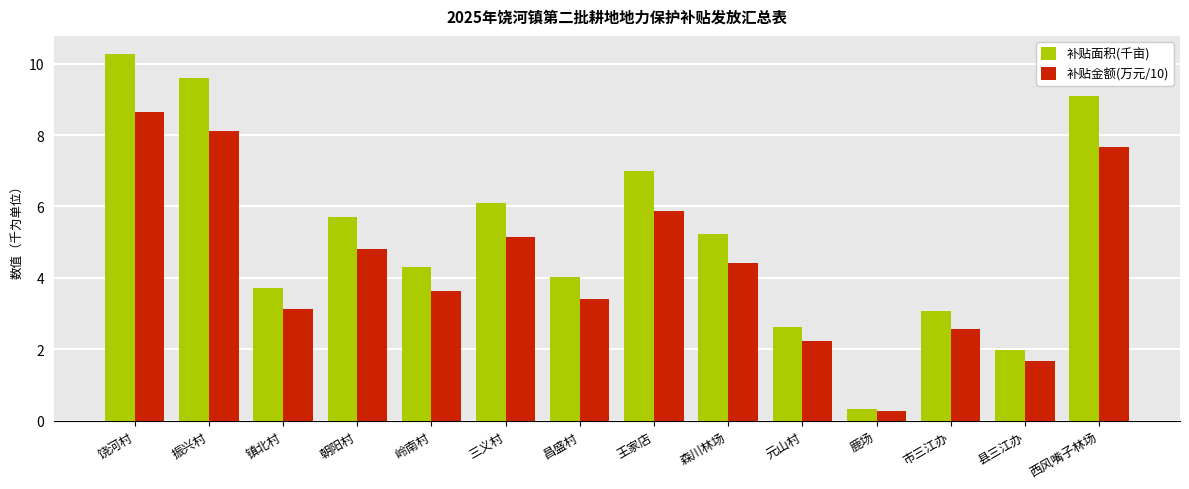

What position from the right is 王家店?

7